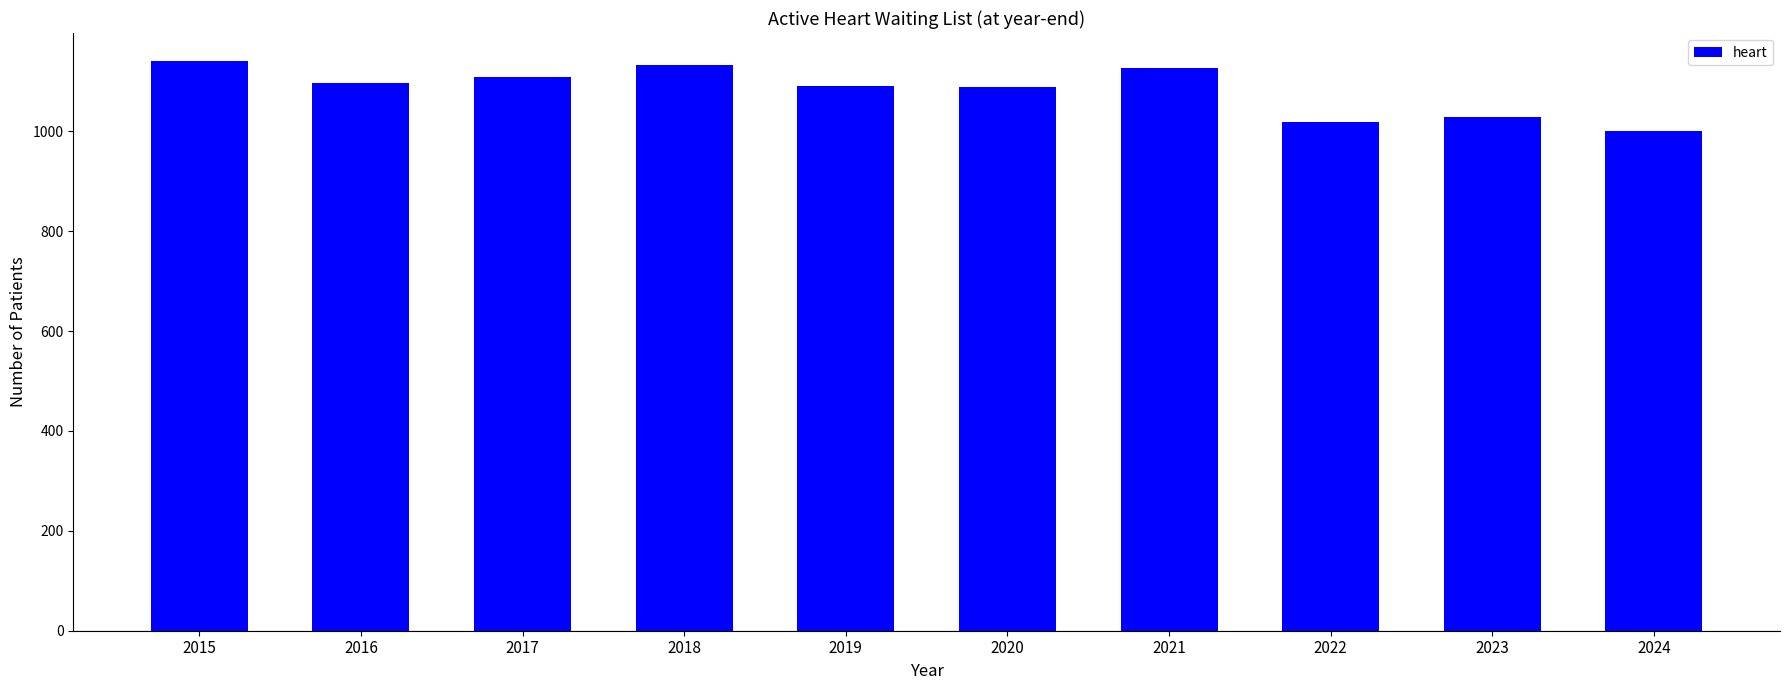

What is the maximum value shown in the chart?

1140